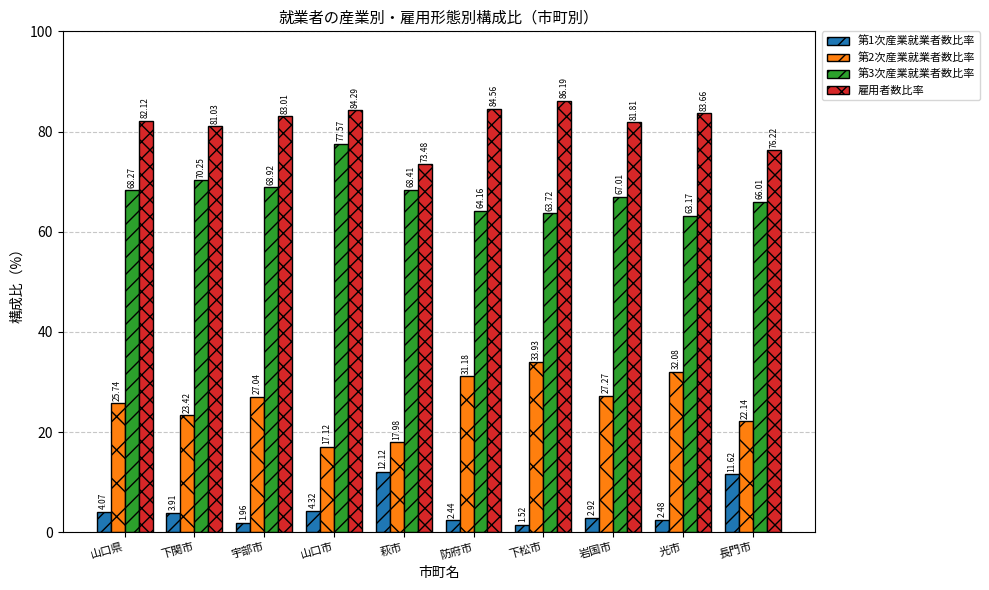

The 第1次産業就業者数比率 series shows 3.9 at 下関市. True or false?

True